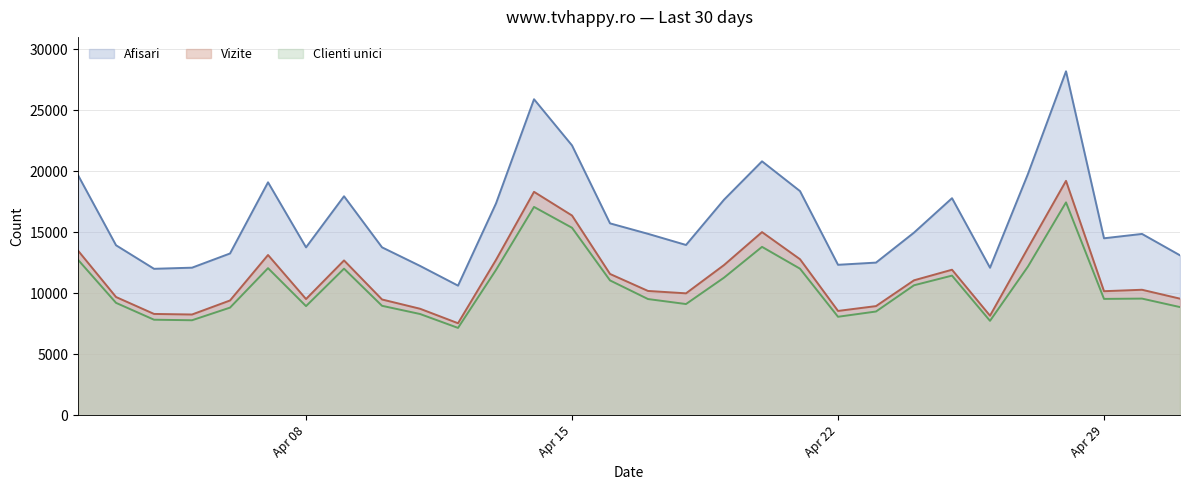

What is the greatest value displayed?

28175